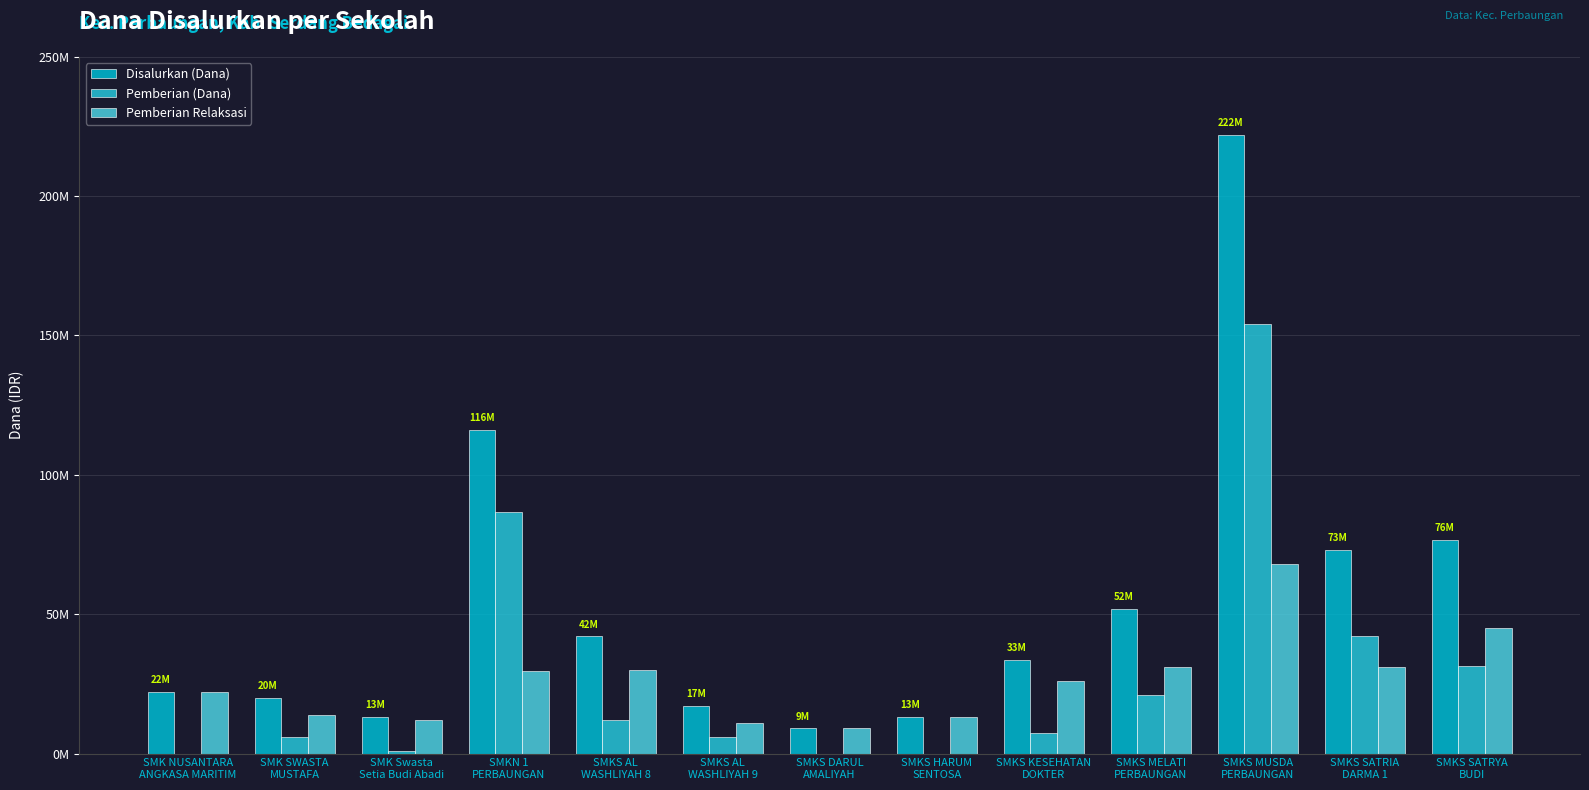

List the series in order of their peak value, lowest first.

Pemberian Relaksasi, Pemberian (Dana), Disalurkan (Dana)